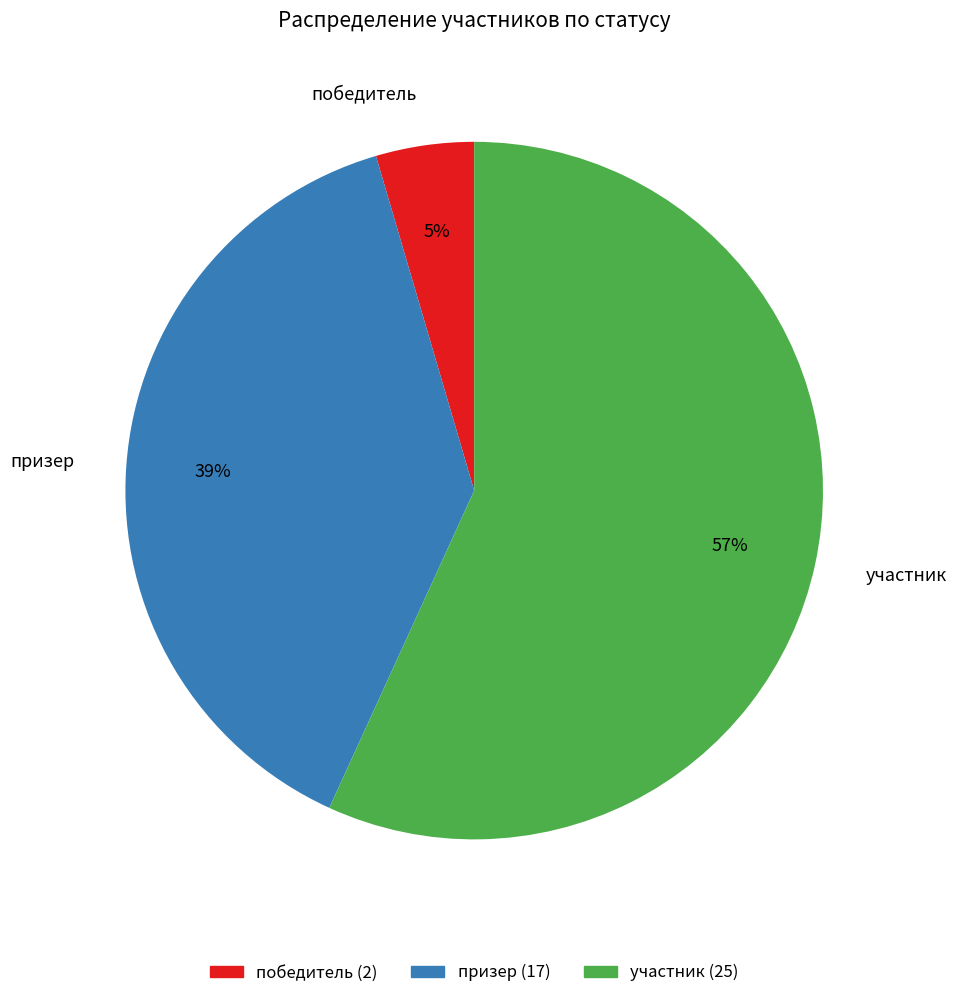

Combined, do призер and участник account for over 50%?

Yes